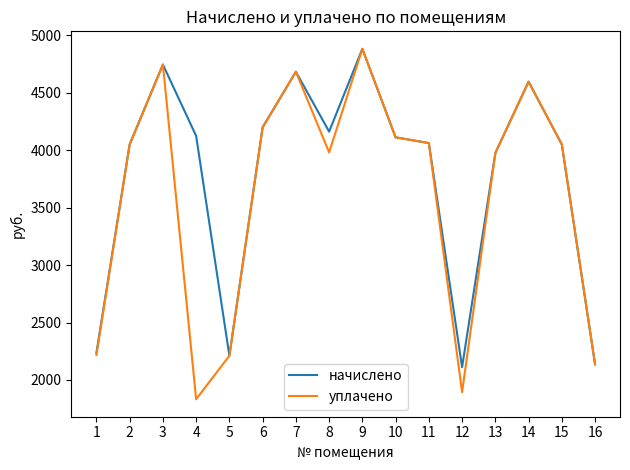

What is the total value across all series at 8?

8140.7